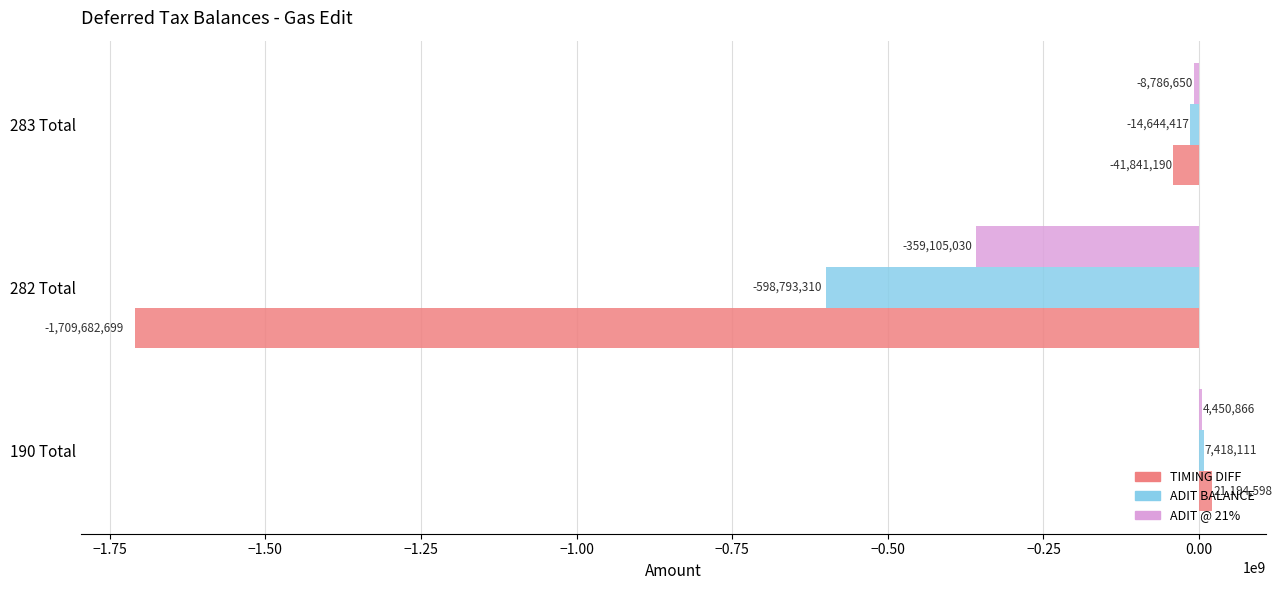

Which series has the largest range (max minus min)?

TIMING DIFF